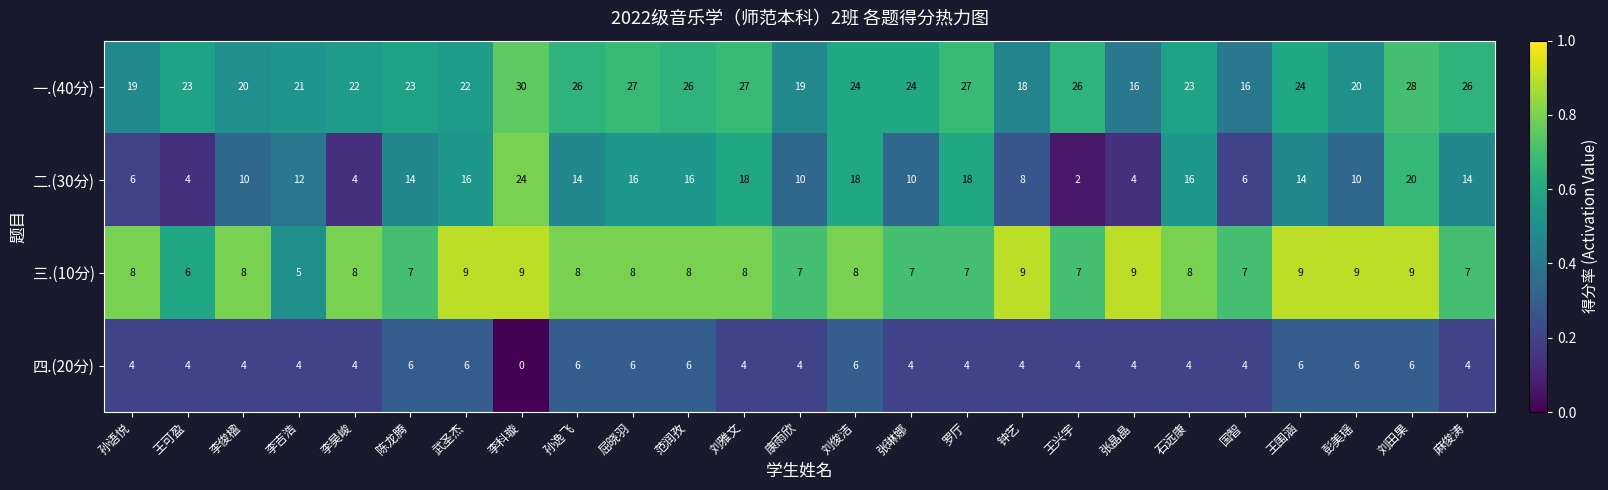

What is the spread (max minus min) of values at 孙语悦?

15